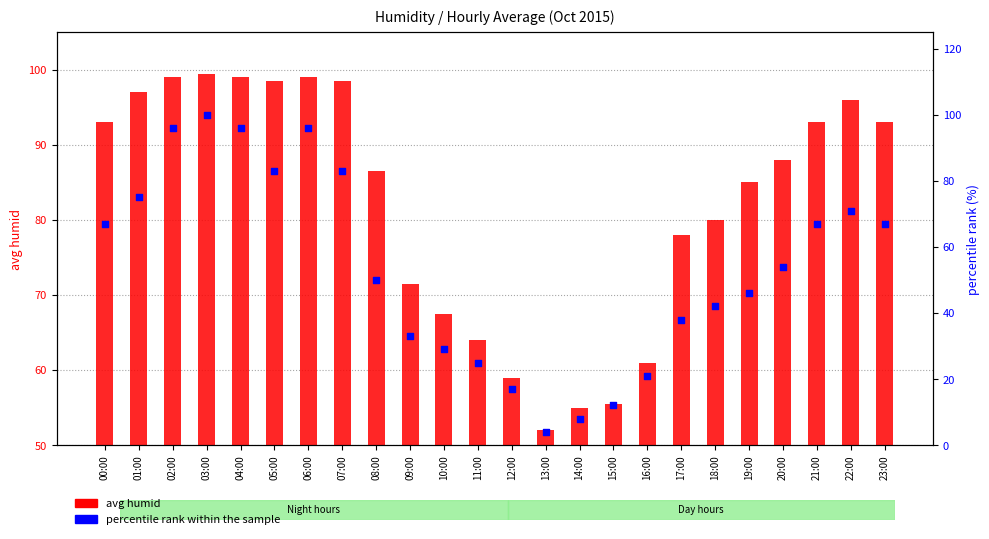

What are all the series names shown in the legend?

avg humid, percentile rank within the sample